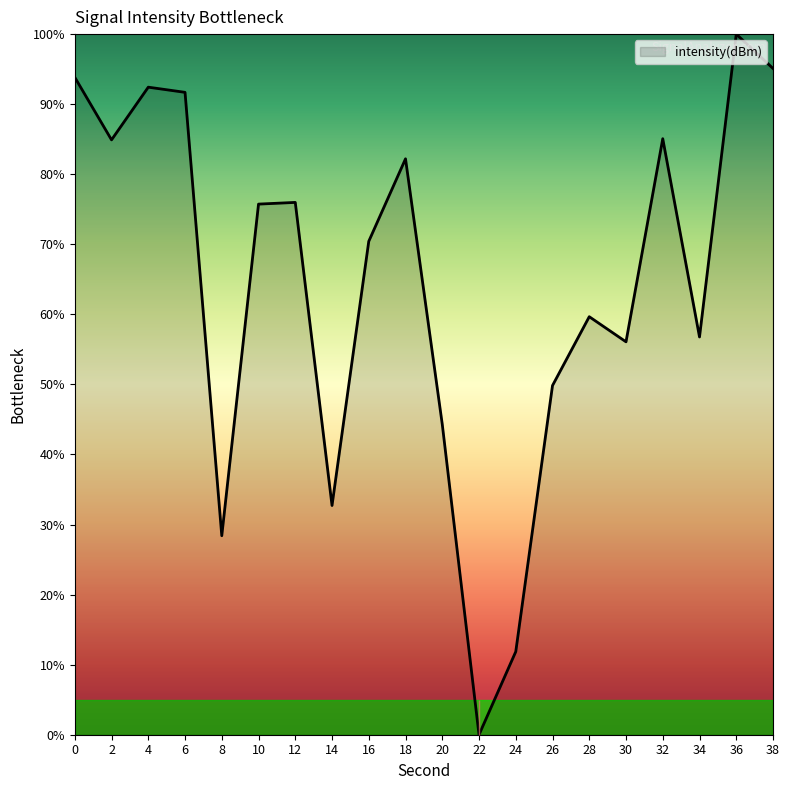

Approximately how many times larger is the value at 18 compared to 20?

1.9